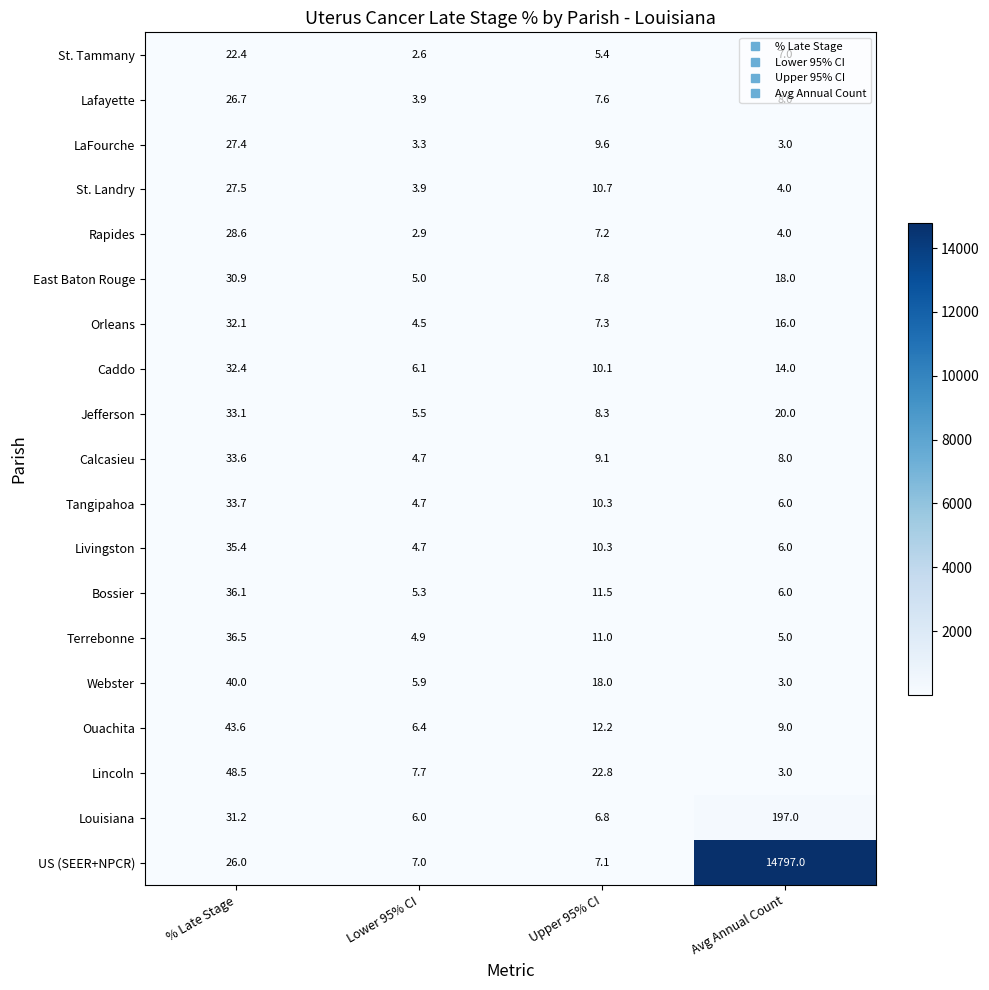

Which category has the highest value across all series?

Avg Annual Count